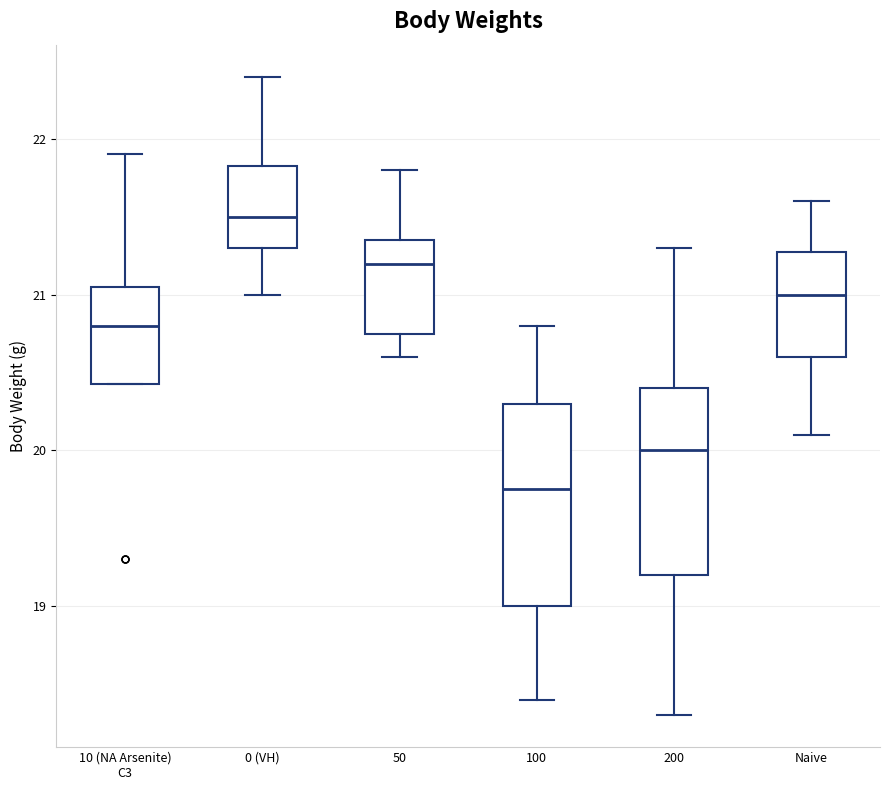

Reading left to right, transcribe this box plot: for each box, give where its median line is, the range the box spans, and where its two whiskers end, as read against the y-axis. The values are not printed on the chart, so give them approximately, as read against the axis.

10 (NA Arsenite) C3: median 20.8, box 20.4 to 21.1, whiskers 20.4 to 21.9
0 (VH): median 21.5, box 21.3 to 21.8, whiskers 21.0 to 22.4
50: median 21.2, box 20.8 to 21.4, whiskers 20.6 to 21.8
100: median 19.8, box 19.0 to 20.3, whiskers 18.4 to 20.8
200: median 20.0, box 19.2 to 20.4, whiskers 18.3 to 21.3
Naive: median 21.0, box 20.6 to 21.3, whiskers 20.1 to 21.6